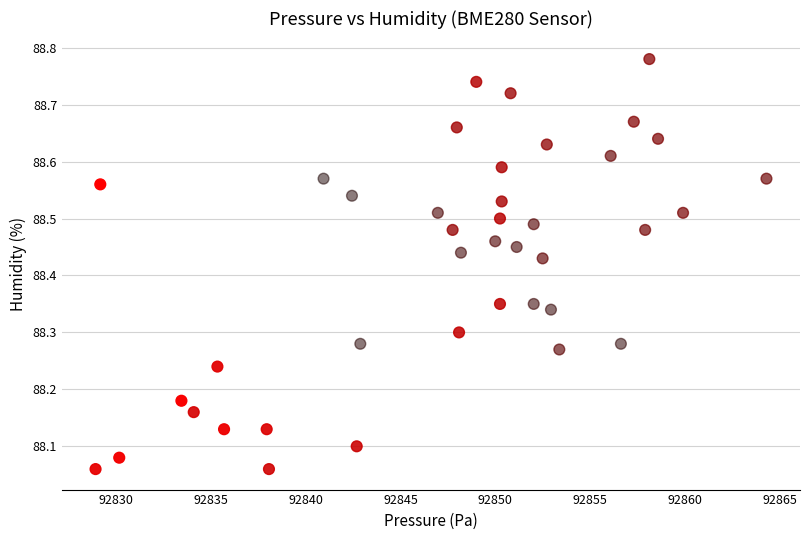

What is the range of Y values (max minus min)?

0.7